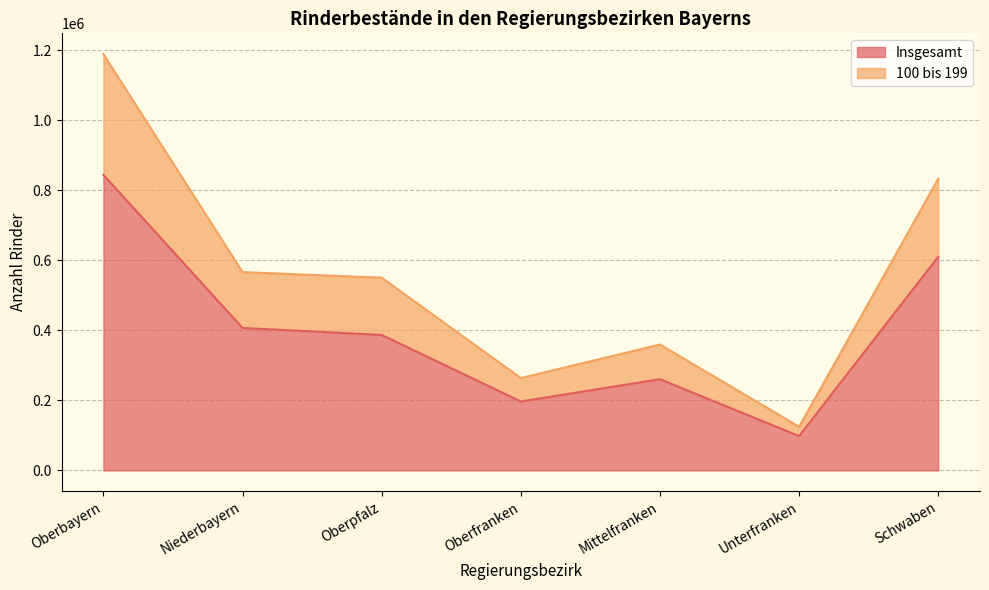

What is the approximate value of Insgesamt at Oberbayern?

844402